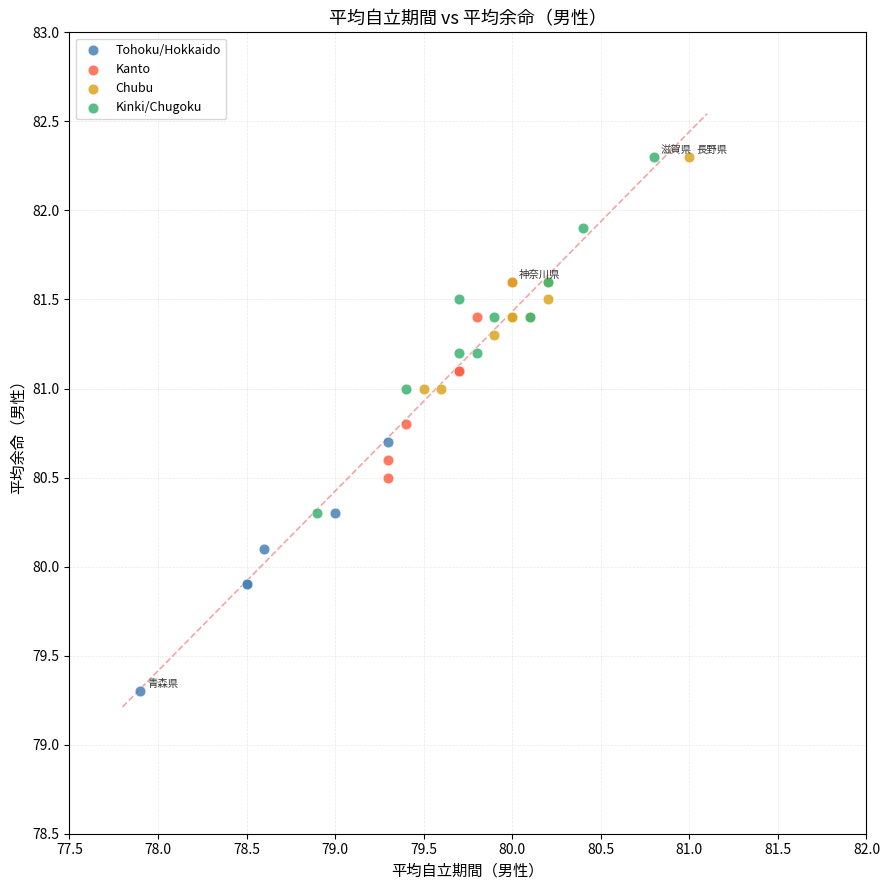

What are all the series names shown in the legend?

Tohoku/Hokkaido, Kanto, Chubu, Kinki/Chugoku